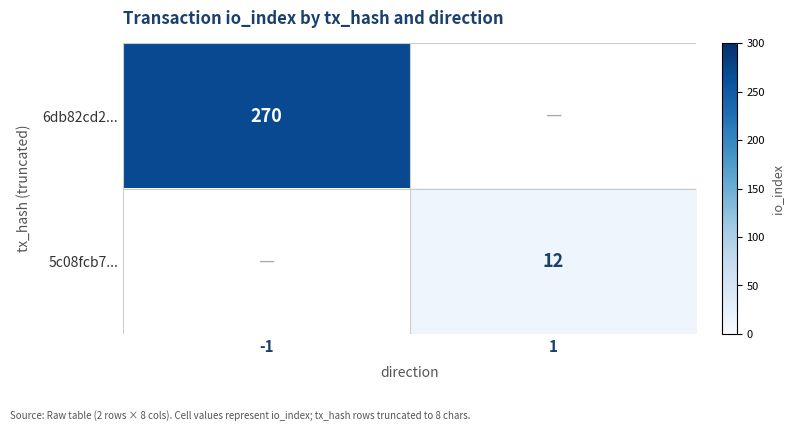

True or false: 6db82cd2... has a value of 270.0 at -1.

True